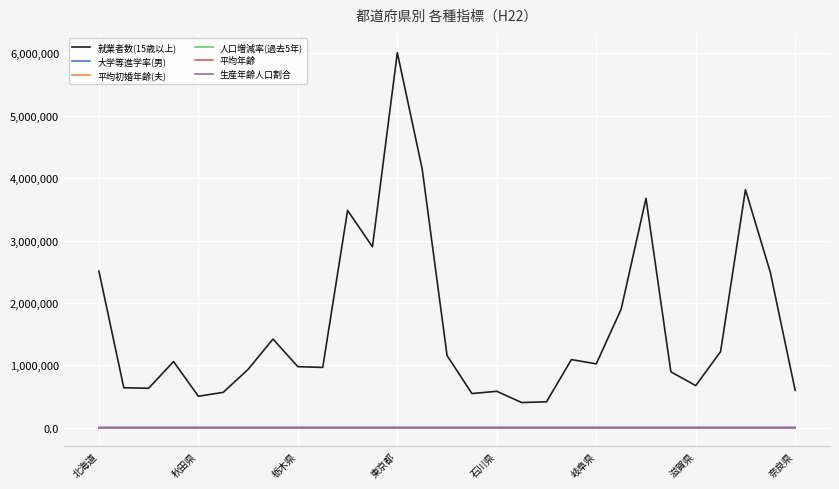

What is the highest value of the 就業者数(15歳以上) series?

6012536.0